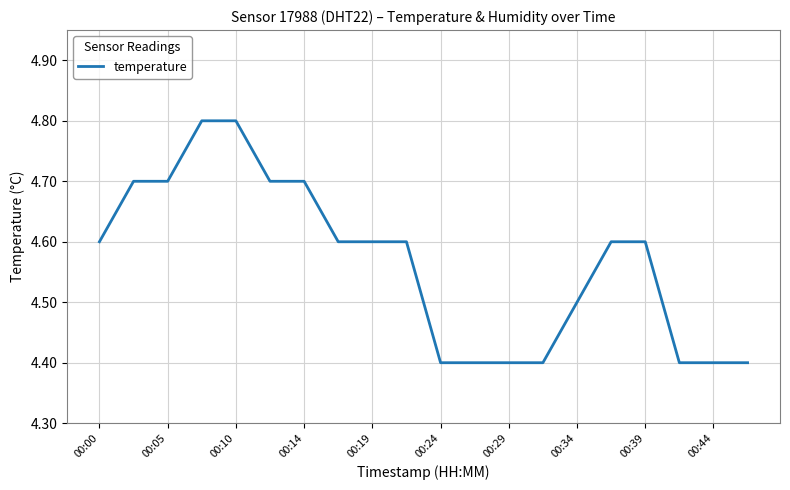

What is the minimum value shown in the chart?

4.4